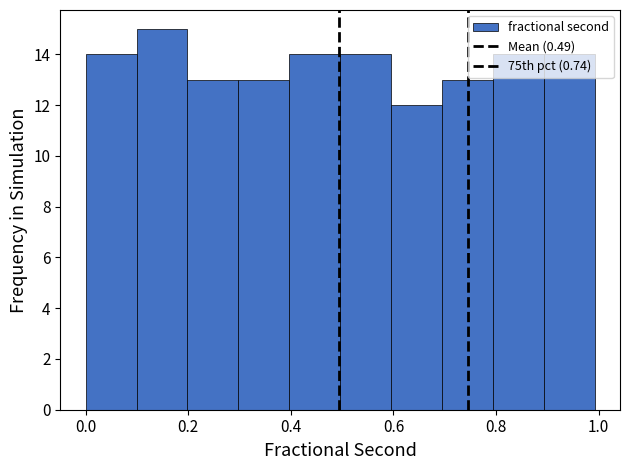

How tall is the bar that spans 0.9 to 1.0 on the x-axis? Neither the bar edges nor the heights are printed on the chart, so give them approximately, as read against the axes.

14